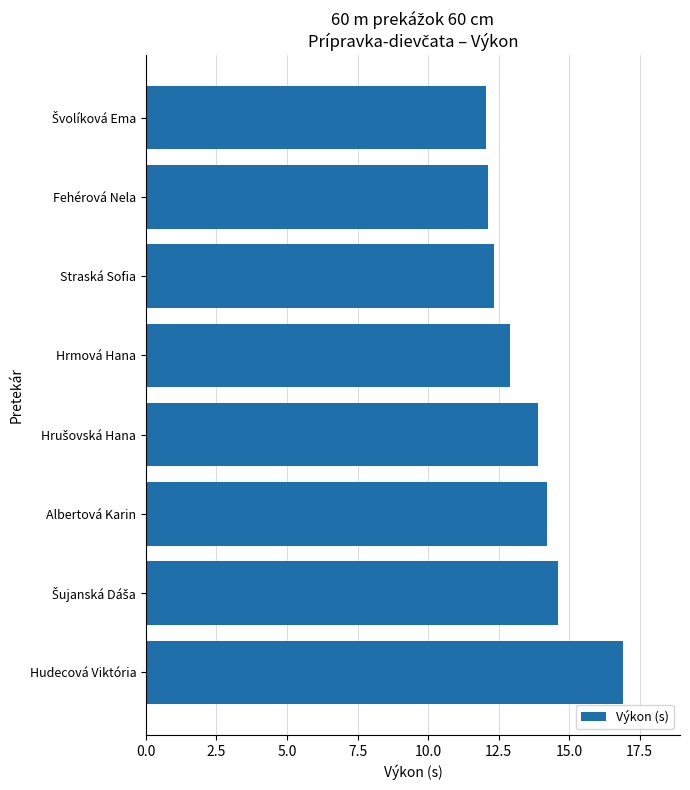

What is the change in value from Hrmová Hana to Albertová Karin?

+1.3